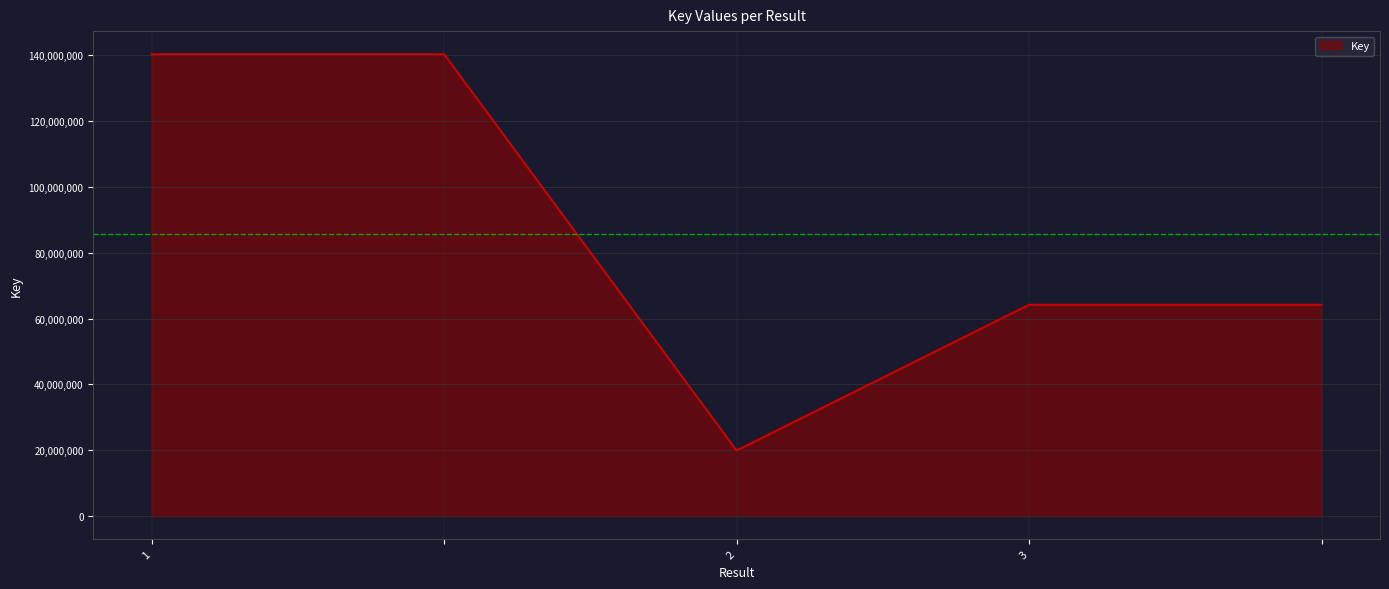

What is the difference between the maximum and minimum values?

120368409